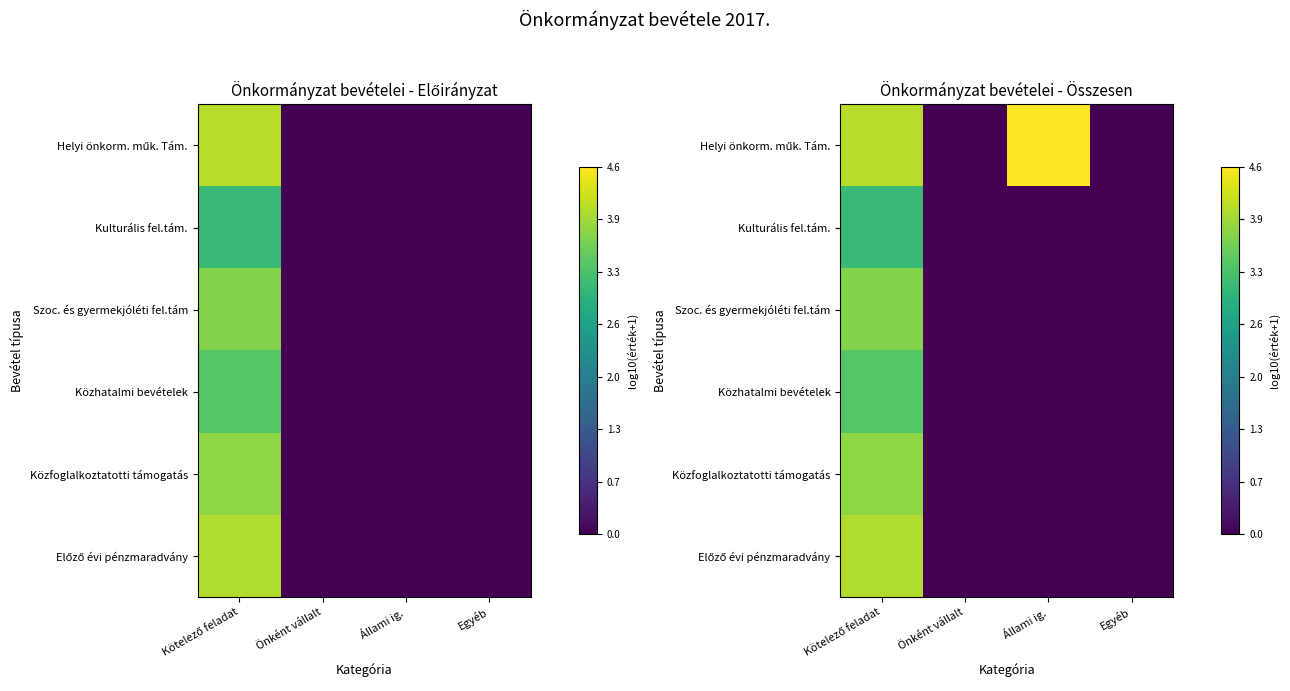

Is the value of Közfoglalkoztatotti támogatás at Egyéb greater than the value of Előző évi pénzmaradvány at Önként vállalt?

No